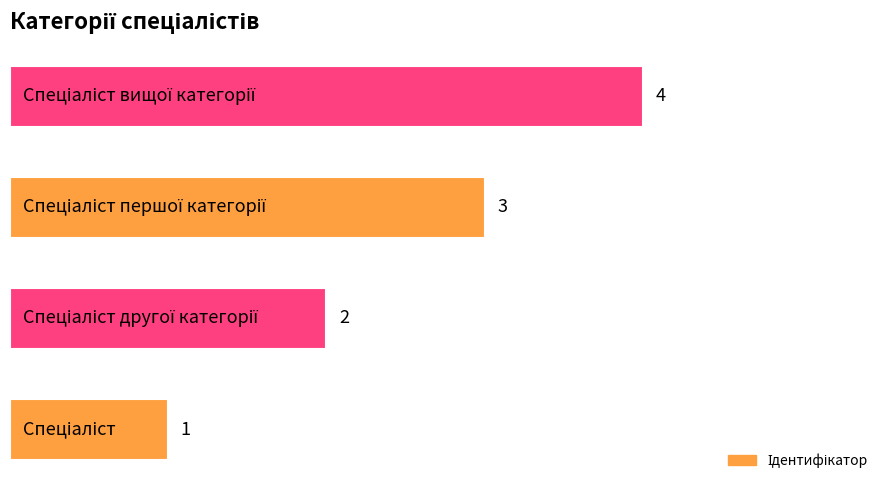

What is the sum of all values?

10